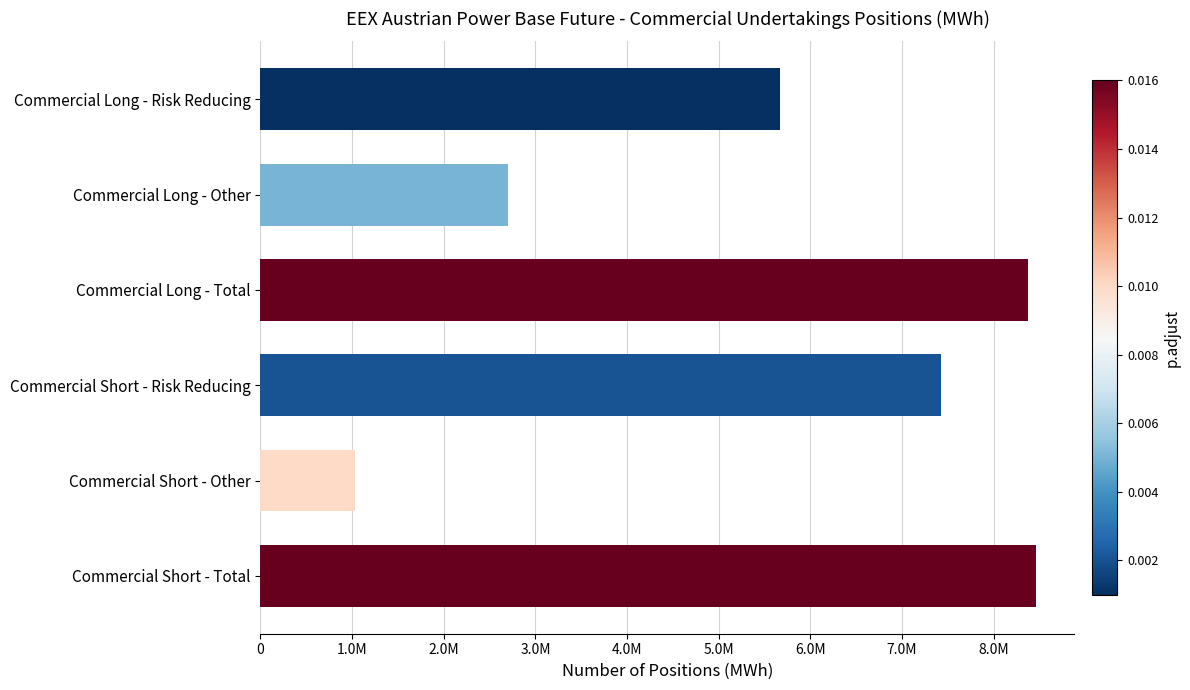

Does the chart contain any negative values?

No